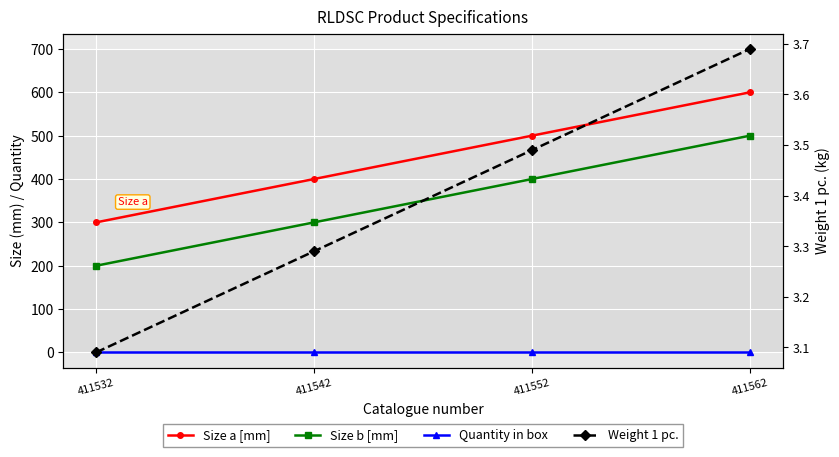

At which label does Size a [mm] reach its peak?

411562